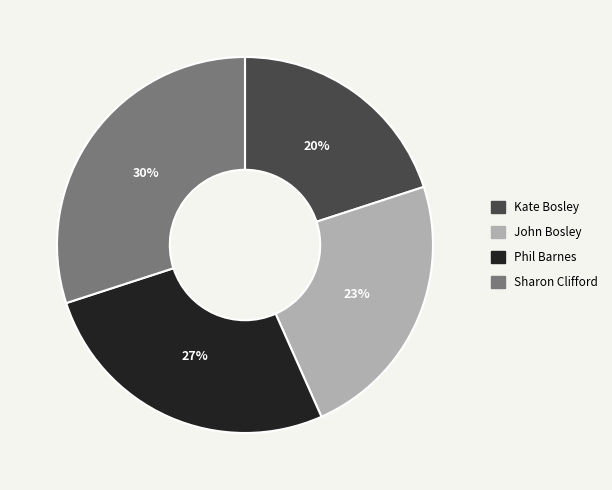

Which category has the smallest portion of the pie?

Kate Bosley